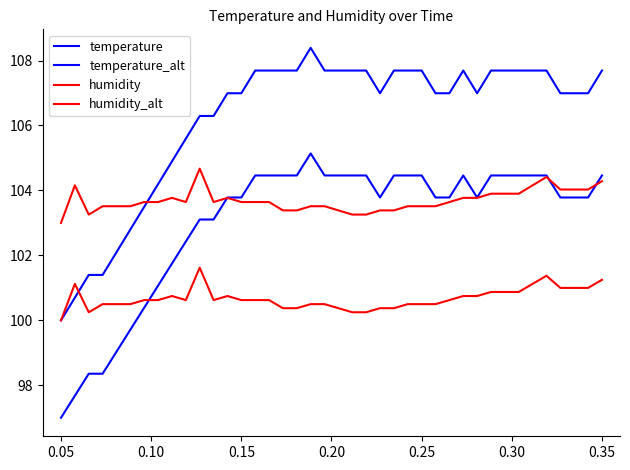

What is the smallest value displayed?

97.0